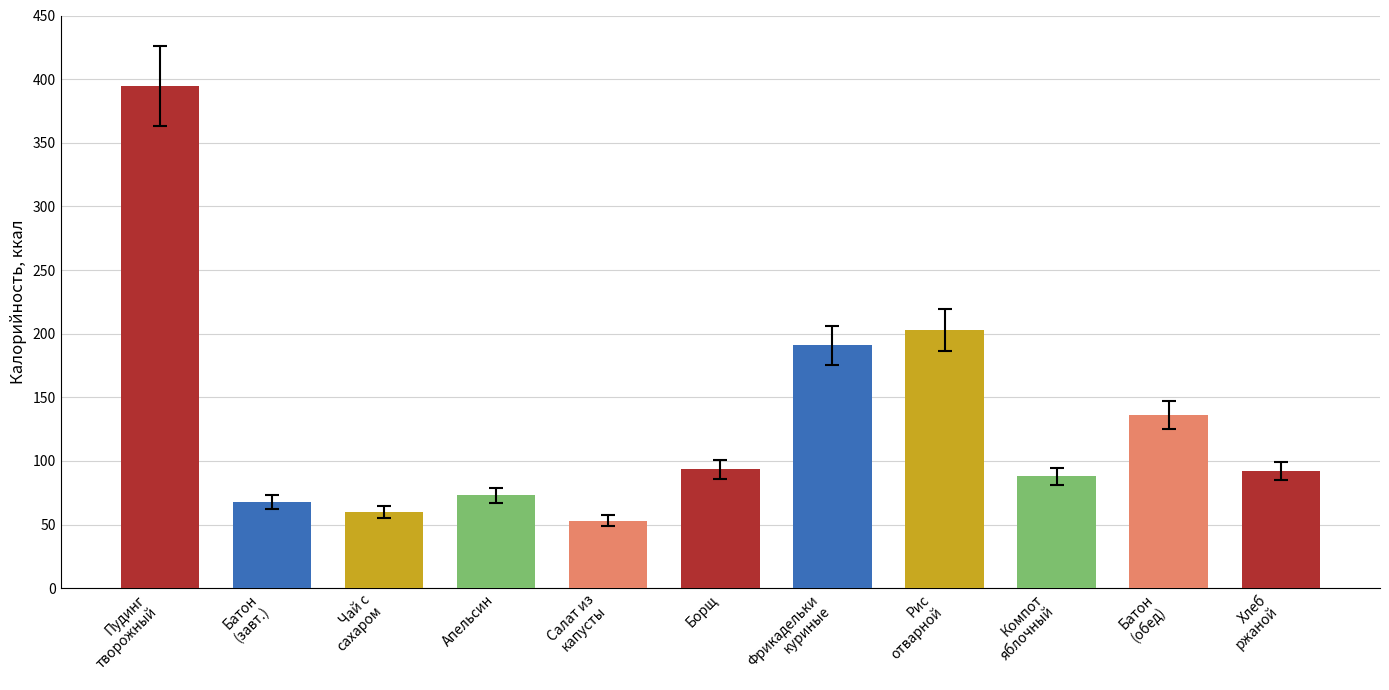

What is the approximate value at Апельсин?

73.1